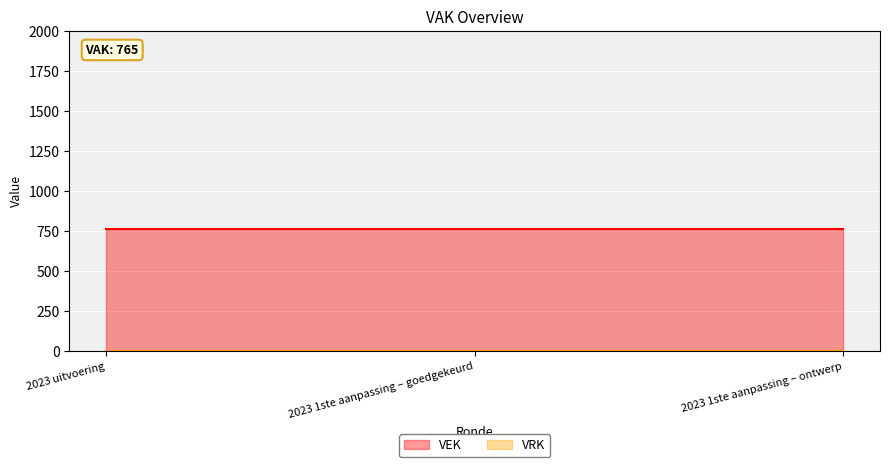

What is the total value across all series at 2023 uitvoering?

765